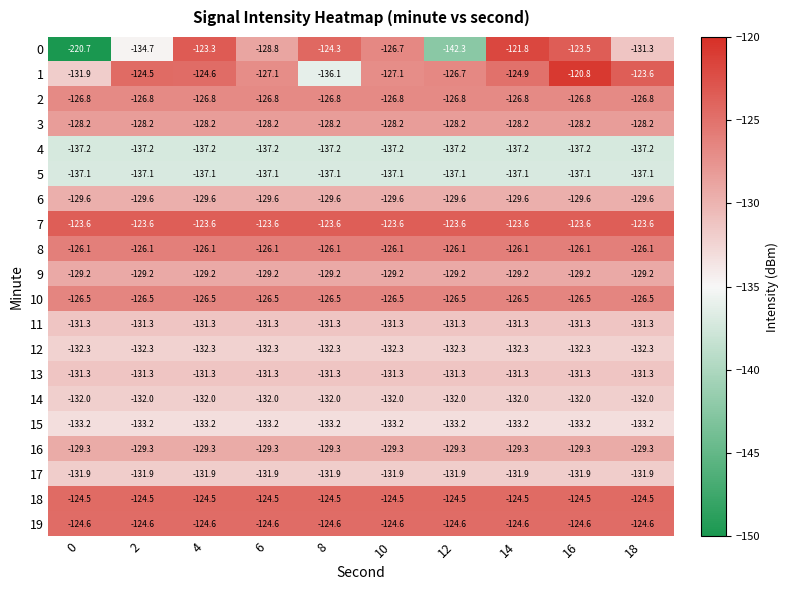

True or false: 11 has a value of -131.3 at 12.

True